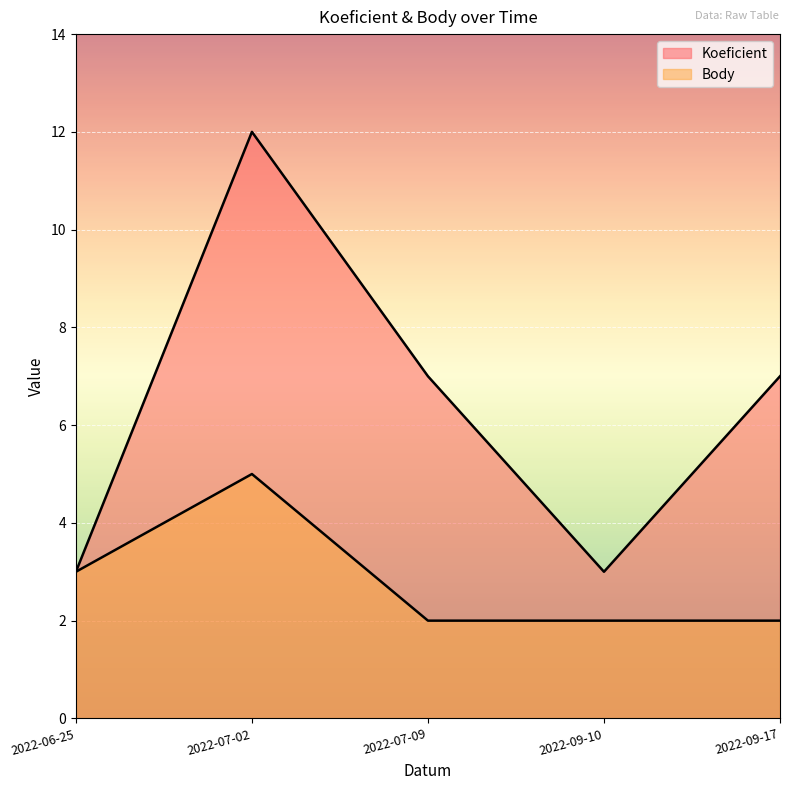

Is it true that Koeficient equals 3 at 2022-06-25?

True